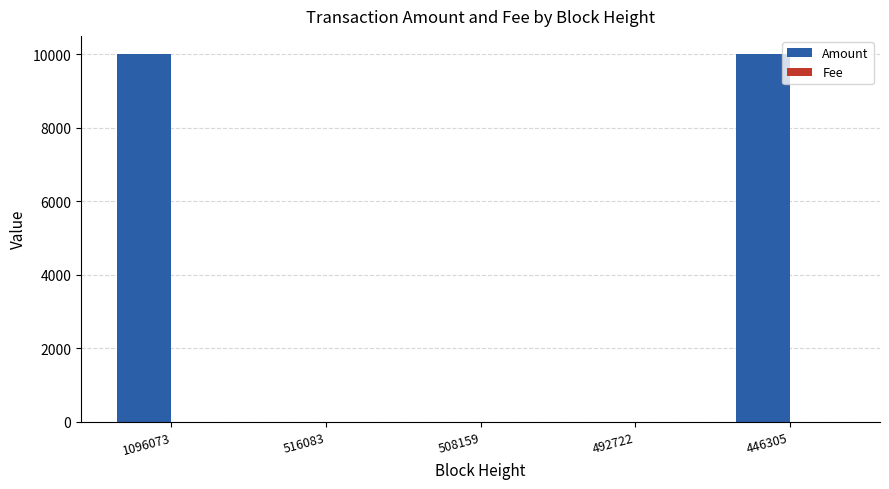

The value of Amount at 1096073 is 9998.0. True or false?

True